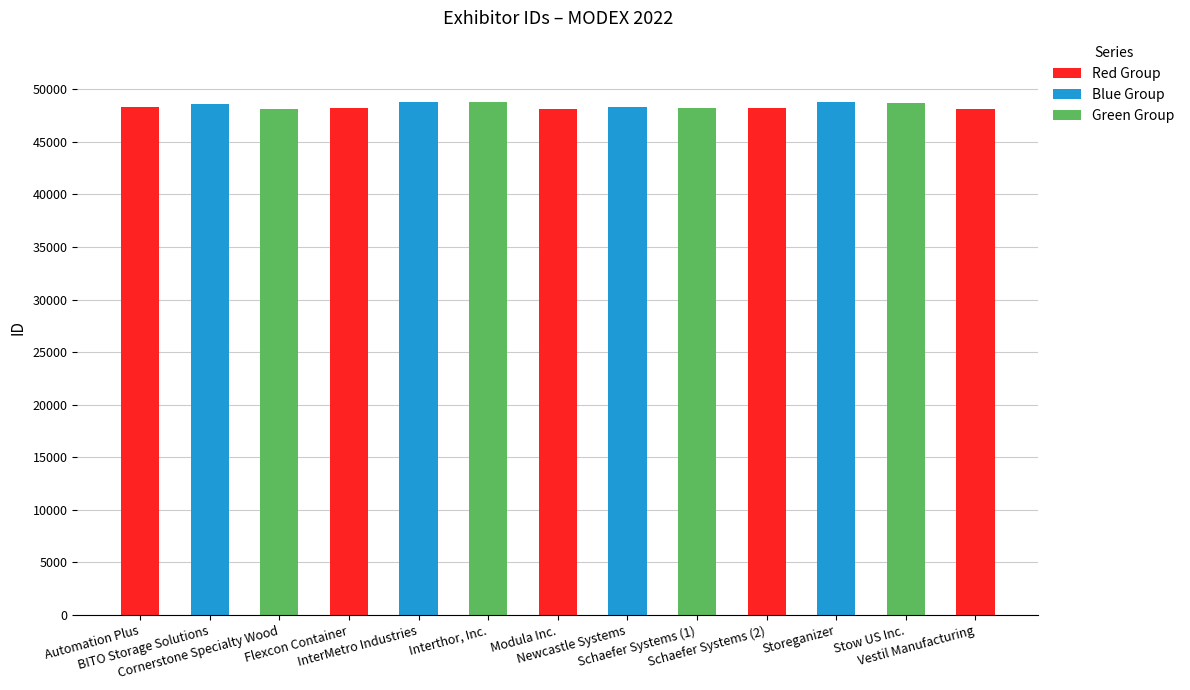

List the labels in order of value, largest first.

InterMetro Industries, Interthor, Inc., Storeganizer, Stow US Inc., BITO Storage Solutions, Newcastle Systems, Automation Plus, Schaefer Systems (2), Schaefer Systems (1), Flexcon Container, Cornerstone Specialty Wood, Vestil Manufacturing, Modula Inc.